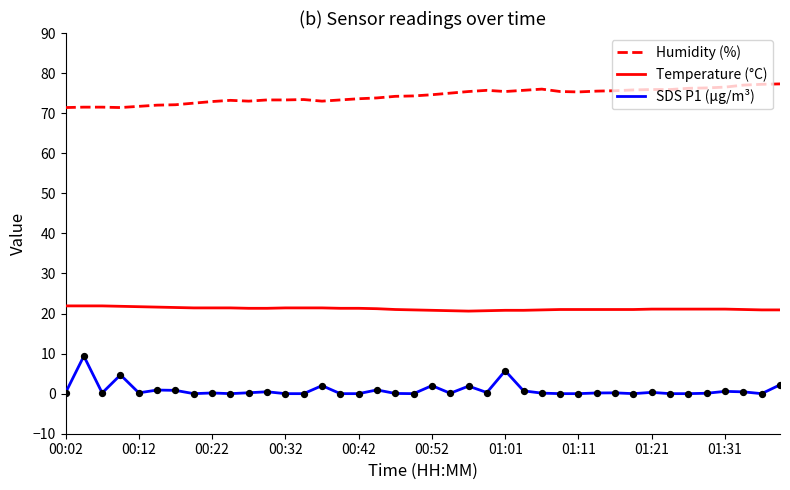

Rank the series by their maximum value, from highest to lowest.

Humidity (%), Temperature (°C), SDS P1 (µg/m³)